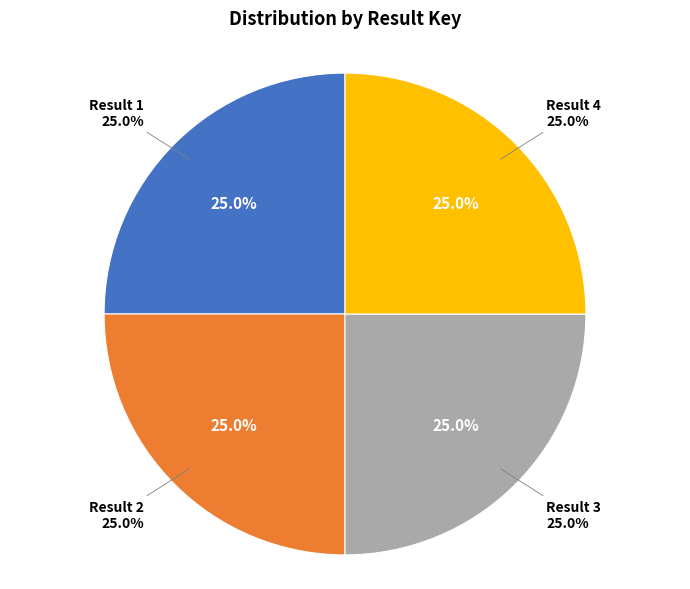

What is the smallest slice in the pie chart?

Result 3